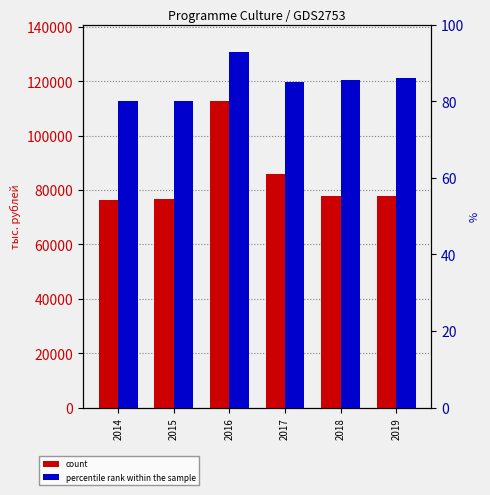

How many data points does each series have?

6